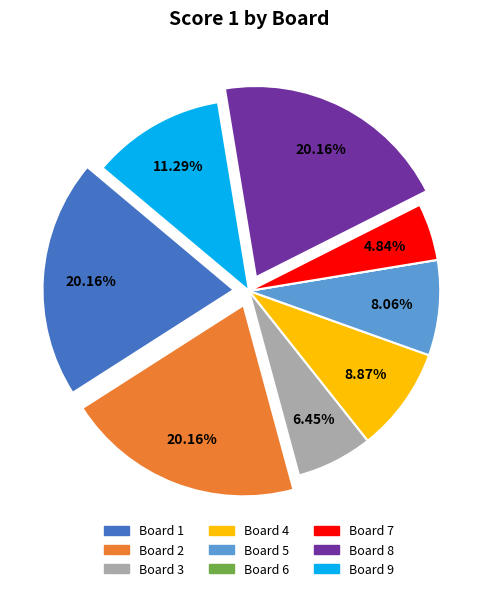

Is there a majority slice in this chart?

No